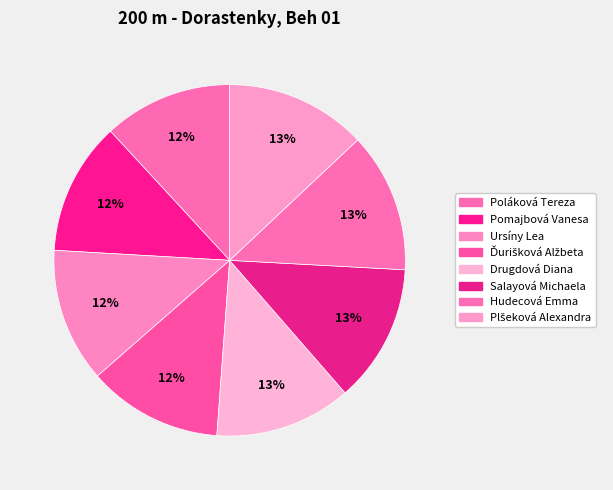

To the nearest percent, what portion does Plšeková Alexandra represent?

13%